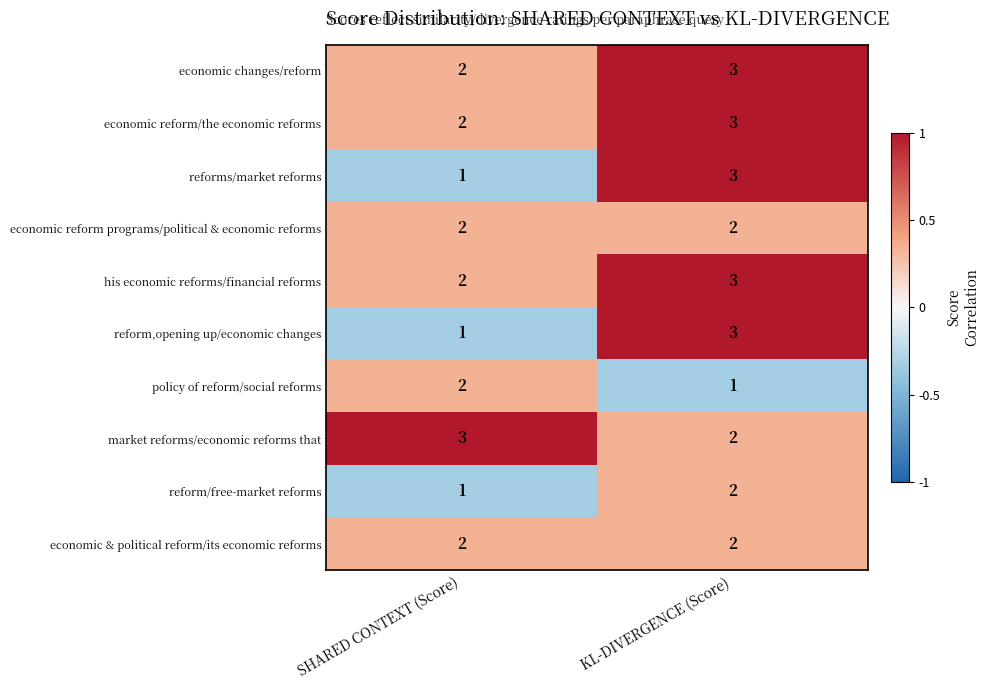

What is the highest value of the his economic reforms/financial reforms series?

3